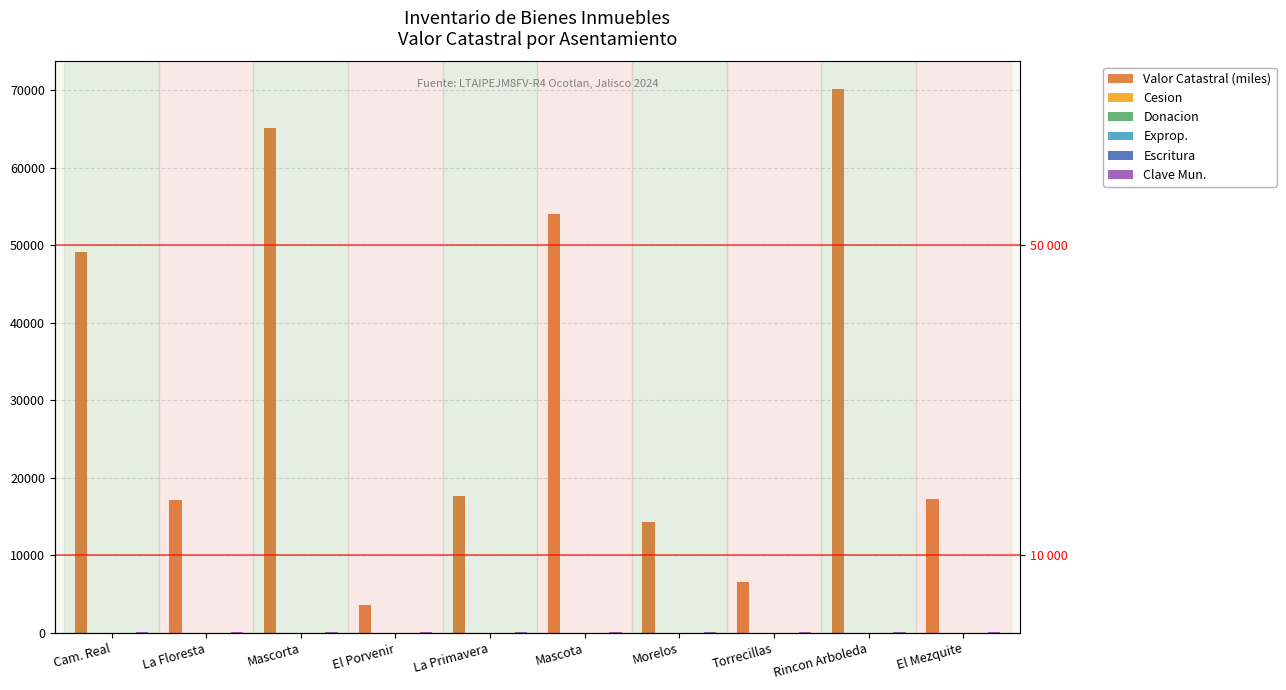

What are all the series names shown in the legend?

Valor Catastral (miles), Cesion, Donacion, Exprop., Escritura, Clave Mun.